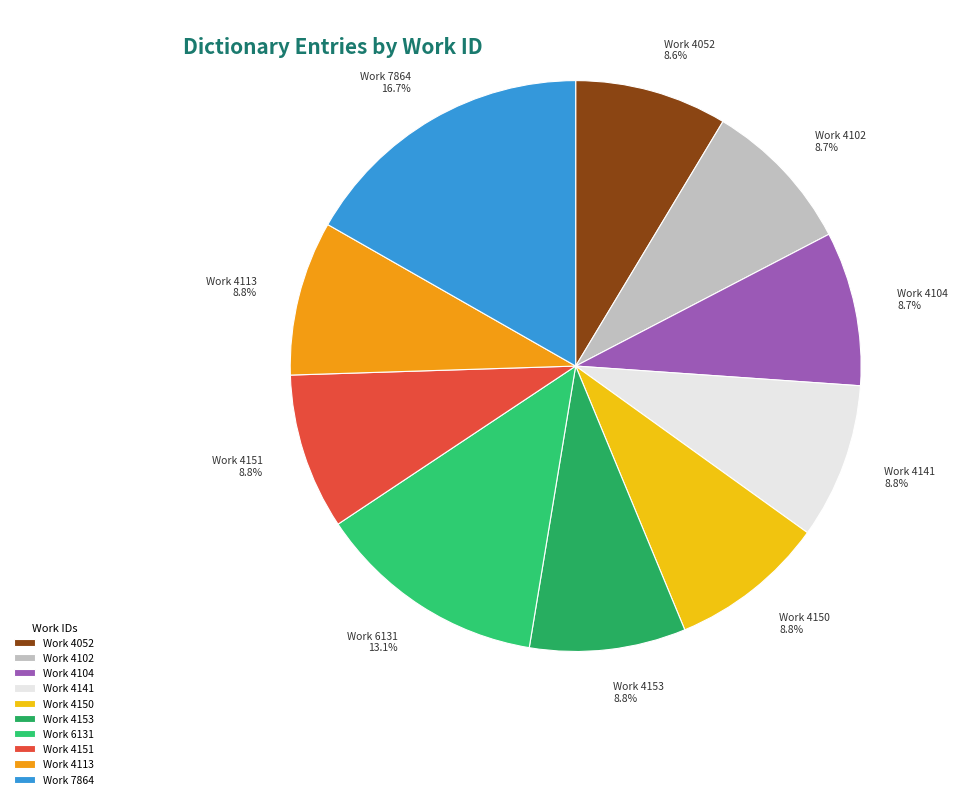

To the nearest percent, what percentage of the pie is Work 4153?

9%